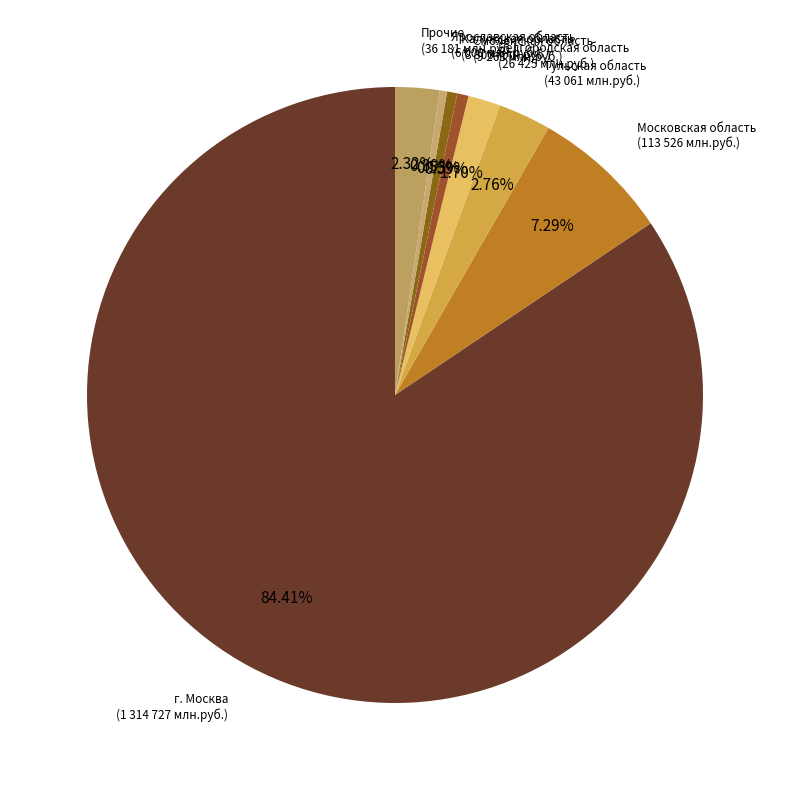

Between г. Москва and Смоленская область, which is larger?

г. Москва